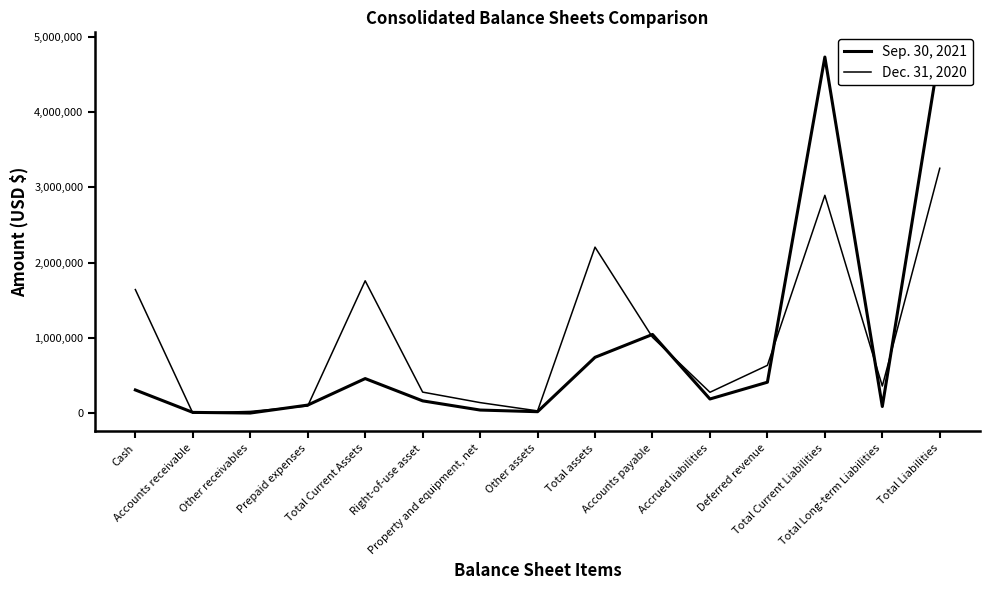

Reading right to left, list all the values displayed in this chart.

Sep. 30, 2021: 4816552	87304	4729248	410031	187119	1044727	740782	18412	40344	162207	458272	106228	551	9200	307213
Dec. 31, 2020: 3252007	359321	2892686	634149	276415	1006968	2204168	29239	139175	278552	1757202	94434	22123	0	1640645